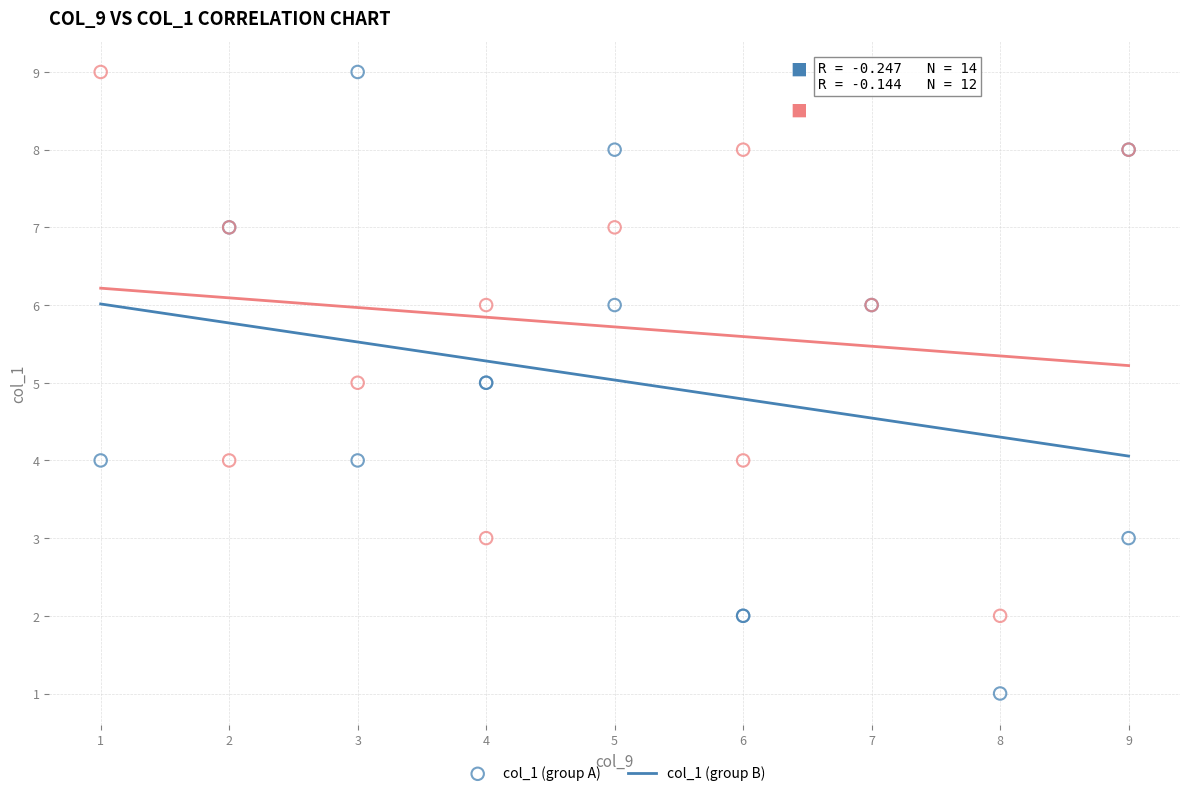

Which series reaches the minimum Y coordinate?

col_1 (group A)